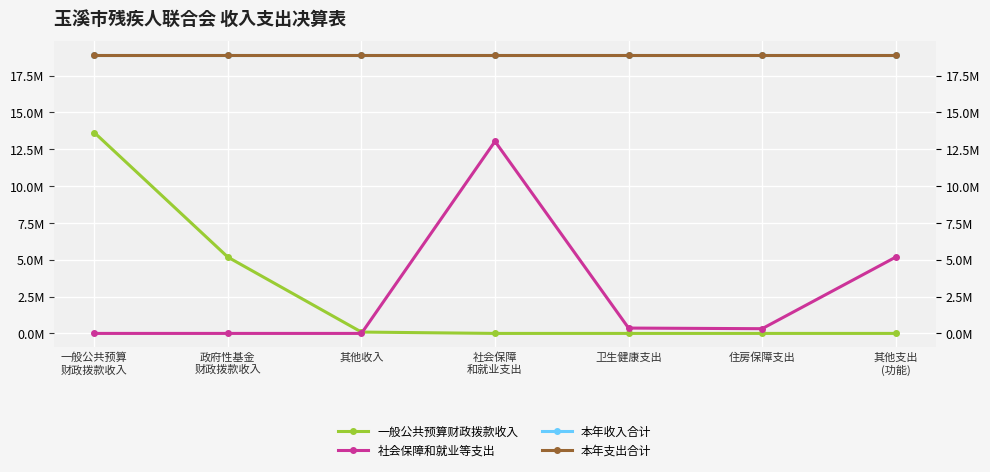

The 本年收入合计 series shows 32342540.1 at 政府性基金
财政拨款收入. True or false?

False